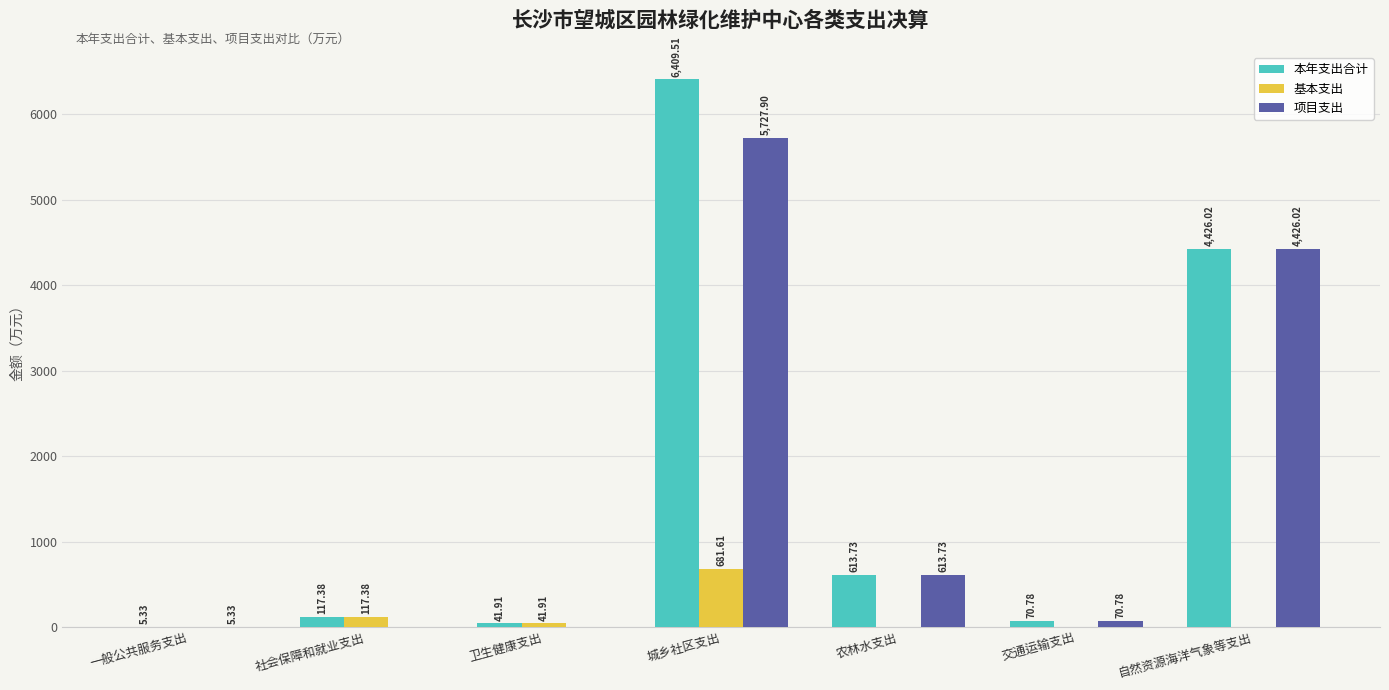

What is the sum of the 本年支出合计 values at 交通运输支出 and 卫生健康支出?

112.7